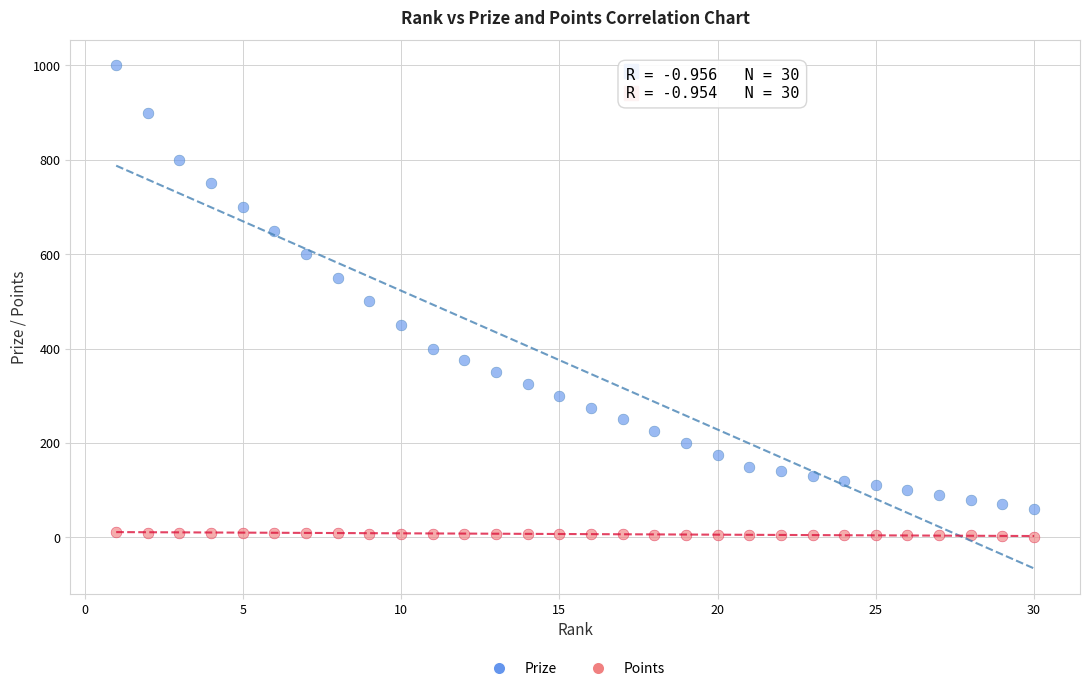

What is the X range (max minus min) for the scatter plot?

29